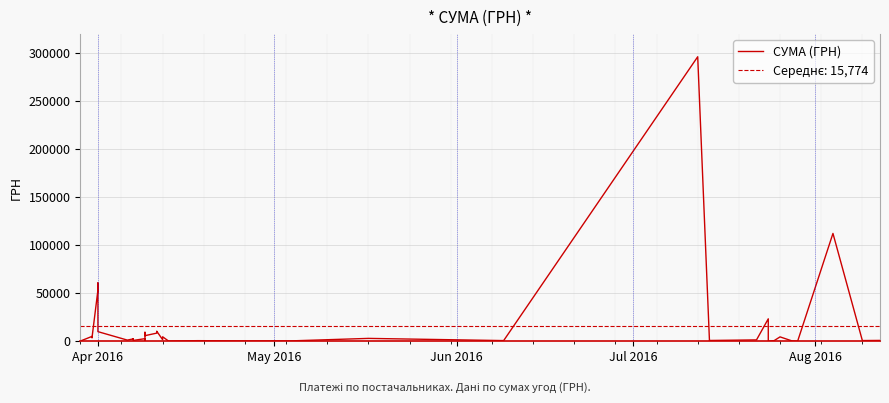

What is the value of the 13th point from the left?

774.4